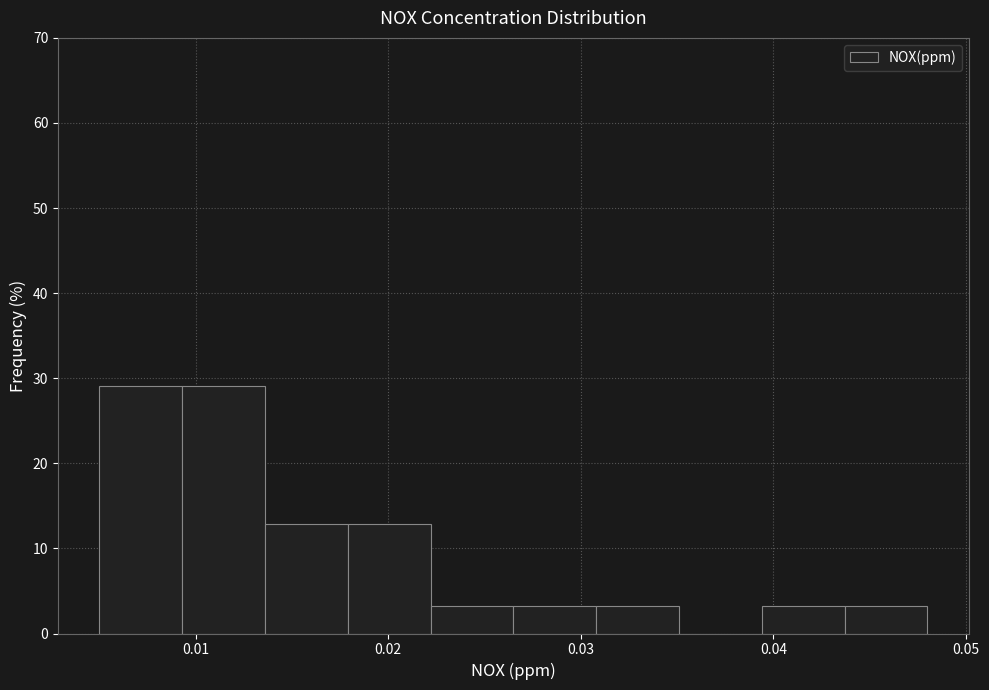

Reading left to right, transcribe this chart: for each bar, give the range it covers on the x-axis and its height. Neither the bar edges nor the heights are printed on the chart, so give them approximately, as read against the axes.

0.005 to 0.009: 29
0.009 to 0.014: 29
0.014 to 0.018: 13
0.018 to 0.022: 13
0.022 to 0.027: 3
0.027 to 0.031: 3
0.031 to 0.035: 3
0.035 to 0.039: 0
0.039 to 0.044: 3
0.044 to 0.048: 3